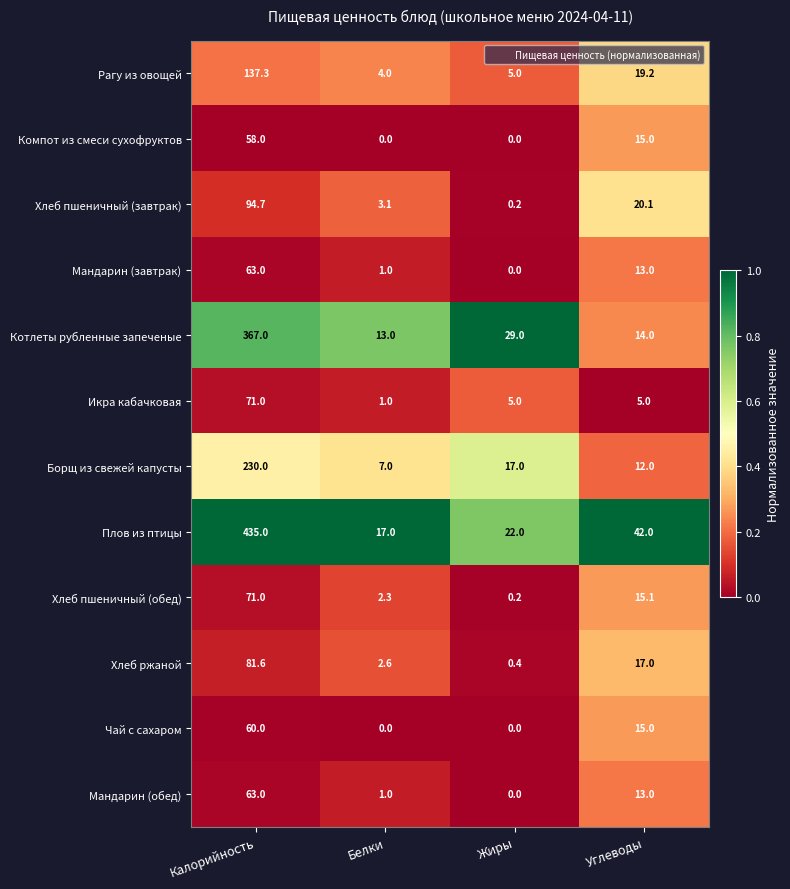

True or false: Хлеб пшеничный (обед) has a value of 15.1 at Углеводы.

True